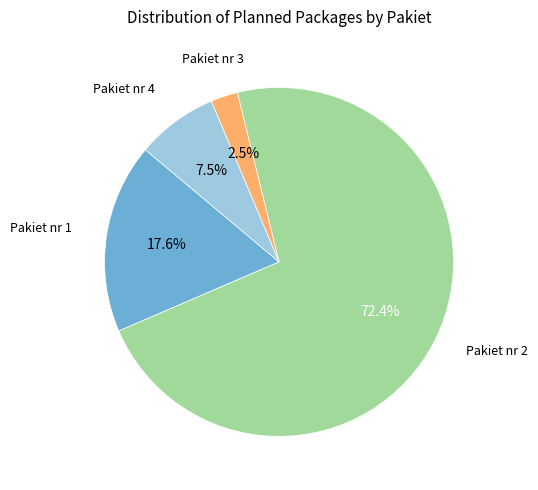

Does any single category account for the majority?

Yes